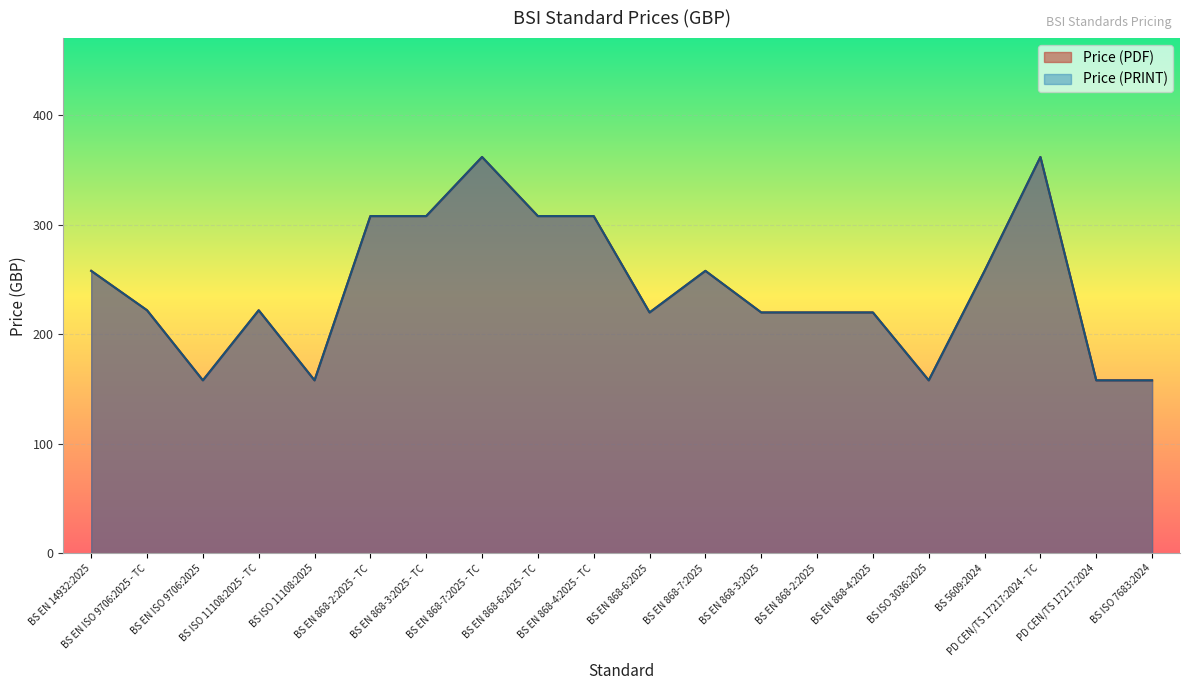

True or false: Price (PRINT) and Price (PDF) intersect in this chart.

False